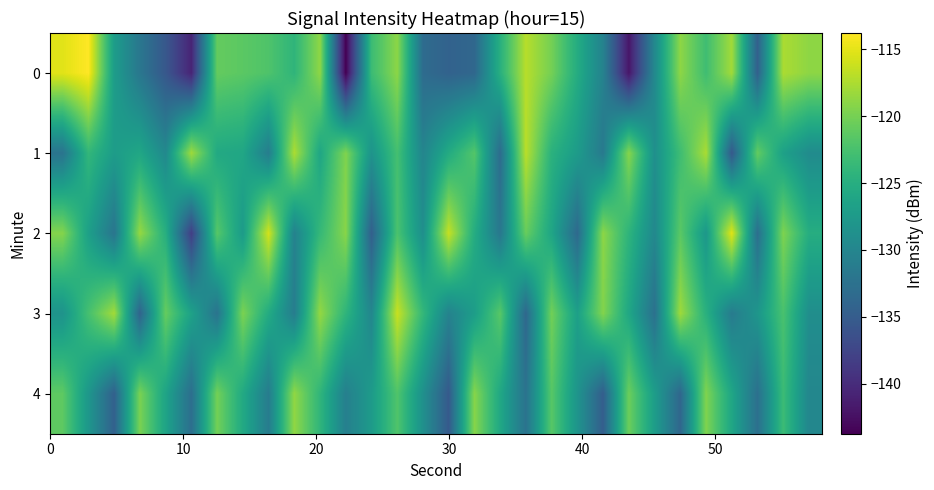

Rank the series by their maximum value, from highest to lowest.

0, 2, 3, 1, 4